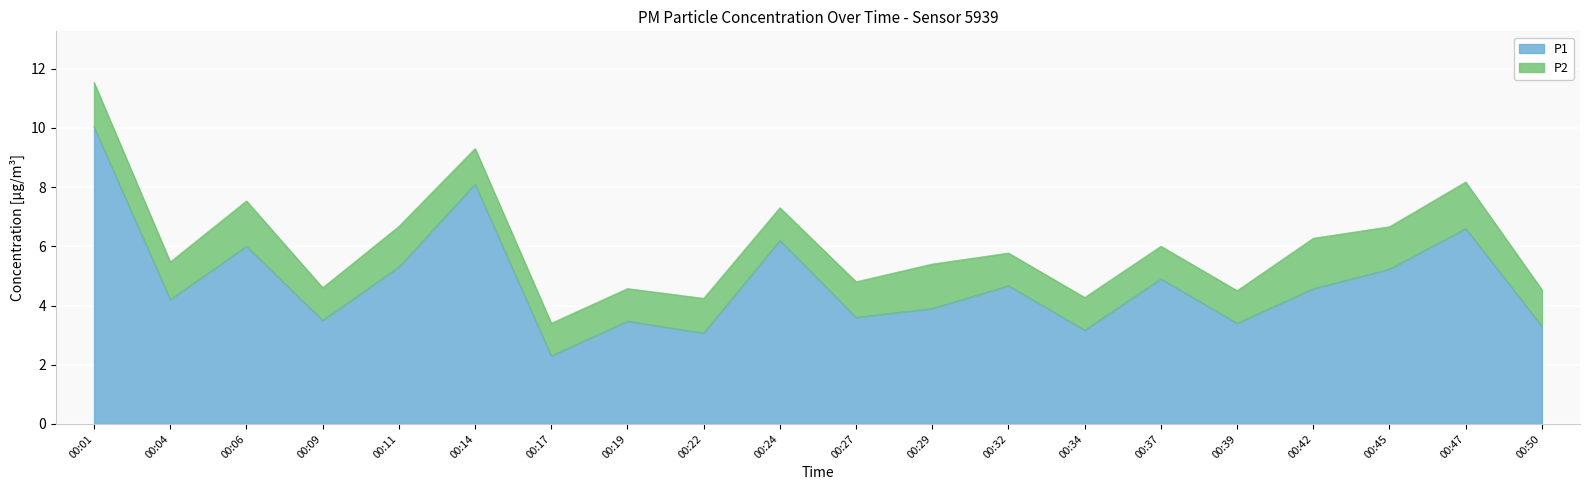

What is the difference between the P1 values at 00:01 and 00:09?

6.5